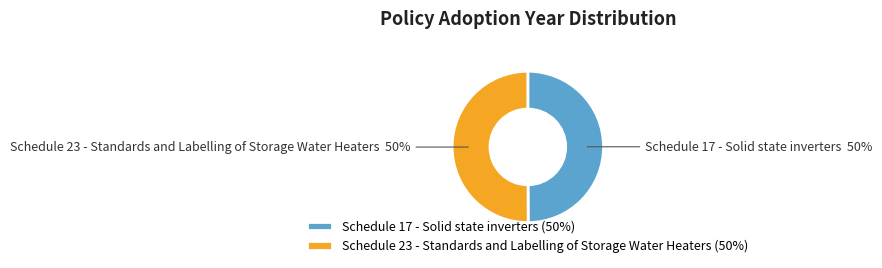

Do Schedule 23 - Standards and Labelling of Storage Water Heaters and Schedule 17 - Solid state inverters together represent more than half of the pie?

Yes